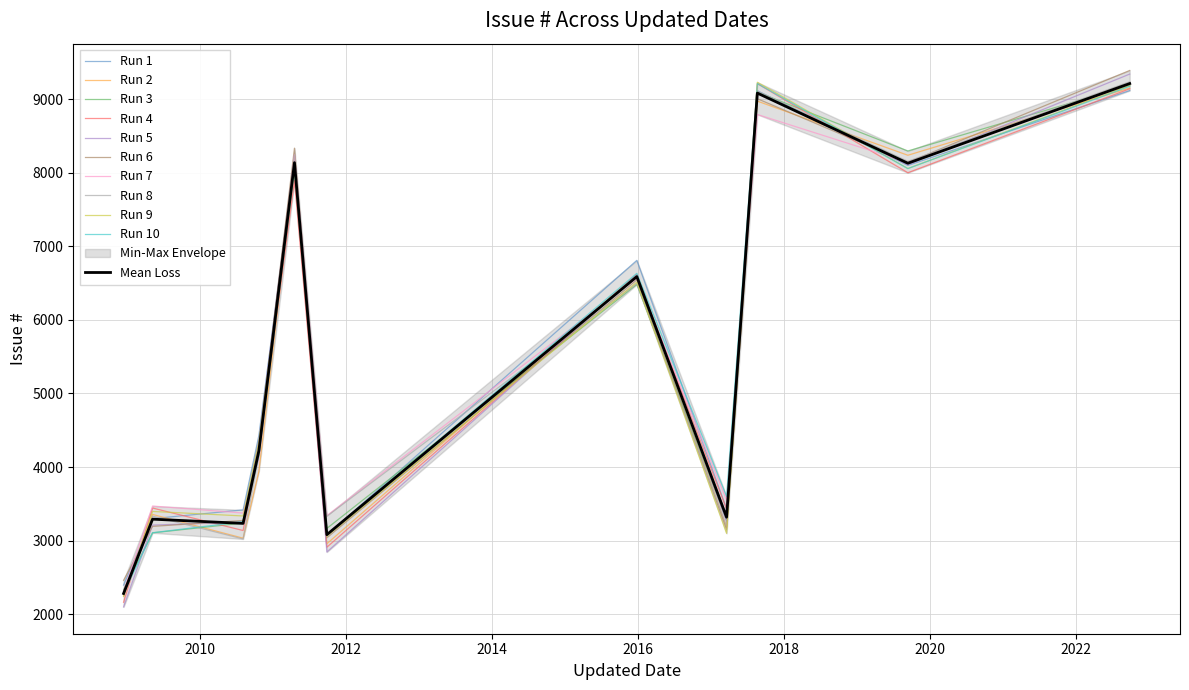

What is the difference between the second highest and minimum values?

6861